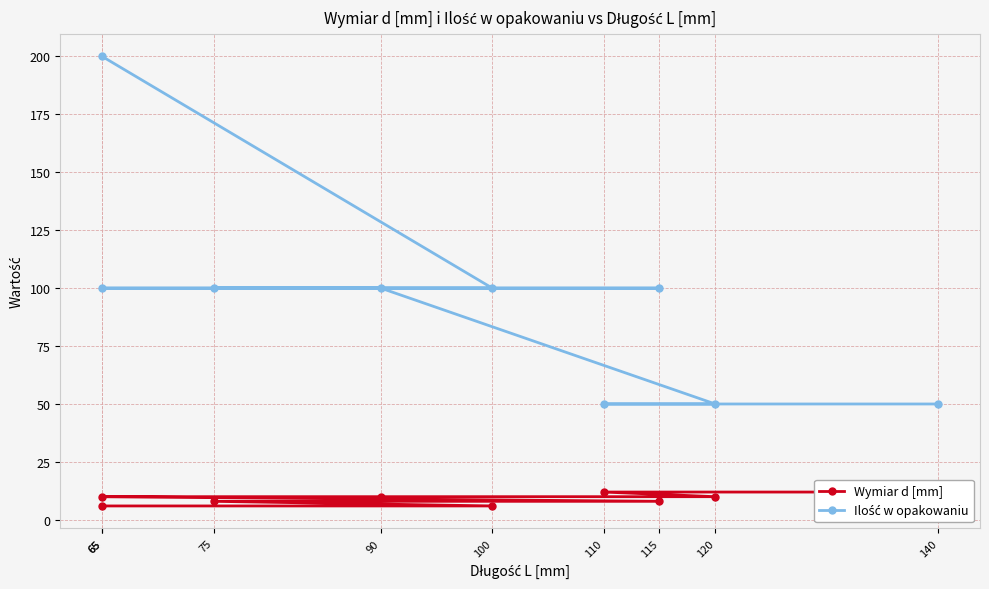

True or false: Wymiar d [mm] and Ilość w opakowaniu cross at least once.

False